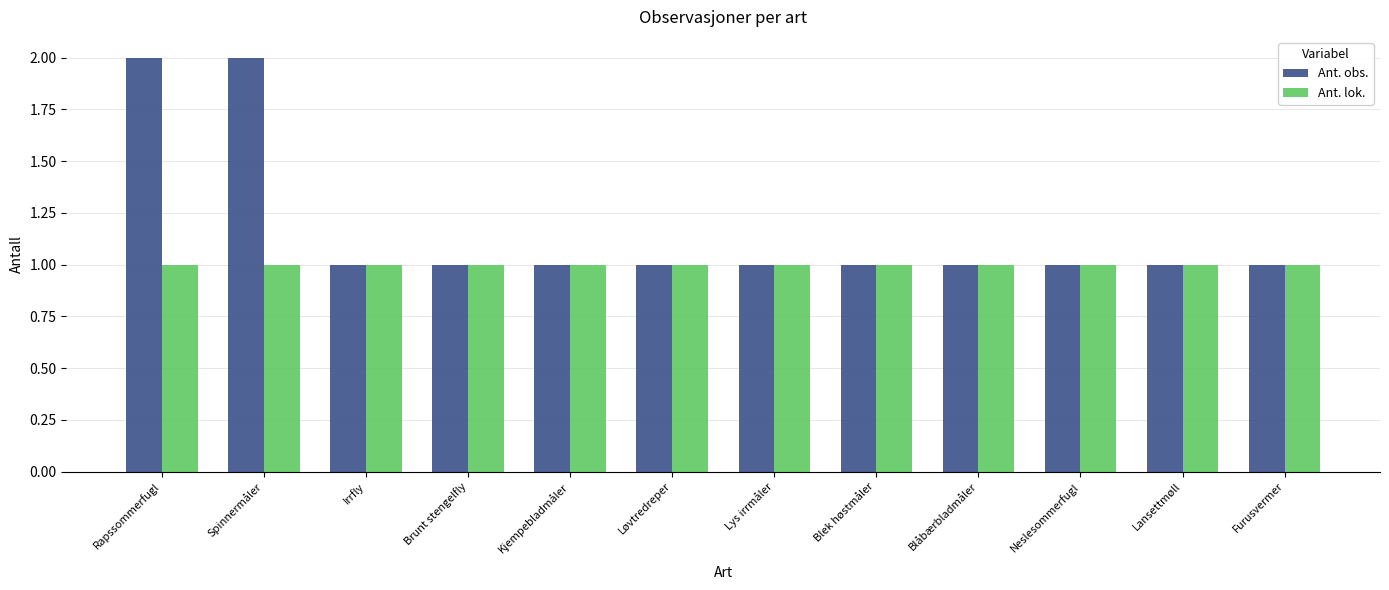

Reading right to left, what are all the values shown in this chart?

Ant. obs.: Furusvermer=1	Lansettmøll=1	Neslesommerfugl=1	Blåbærbladmåler=1	Blek høstmåler=1	Lys irrmåler=1	Løvtredreper=1	Kjempebladmåler=1	Brunt stengelfly=1	Irrfly=1	Spinnermåler=2	Rapssommerfugl=2
Ant. lok.: Furusvermer=1	Lansettmøll=1	Neslesommerfugl=1	Blåbærbladmåler=1	Blek høstmåler=1	Lys irrmåler=1	Løvtredreper=1	Kjempebladmåler=1	Brunt stengelfly=1	Irrfly=1	Spinnermåler=1	Rapssommerfugl=1